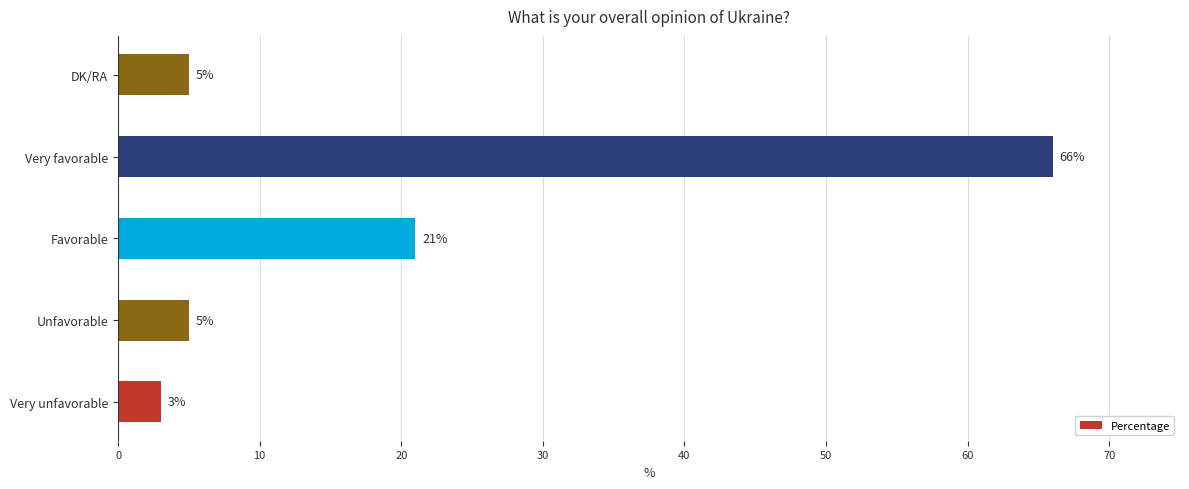

How many bars are there in total?

5